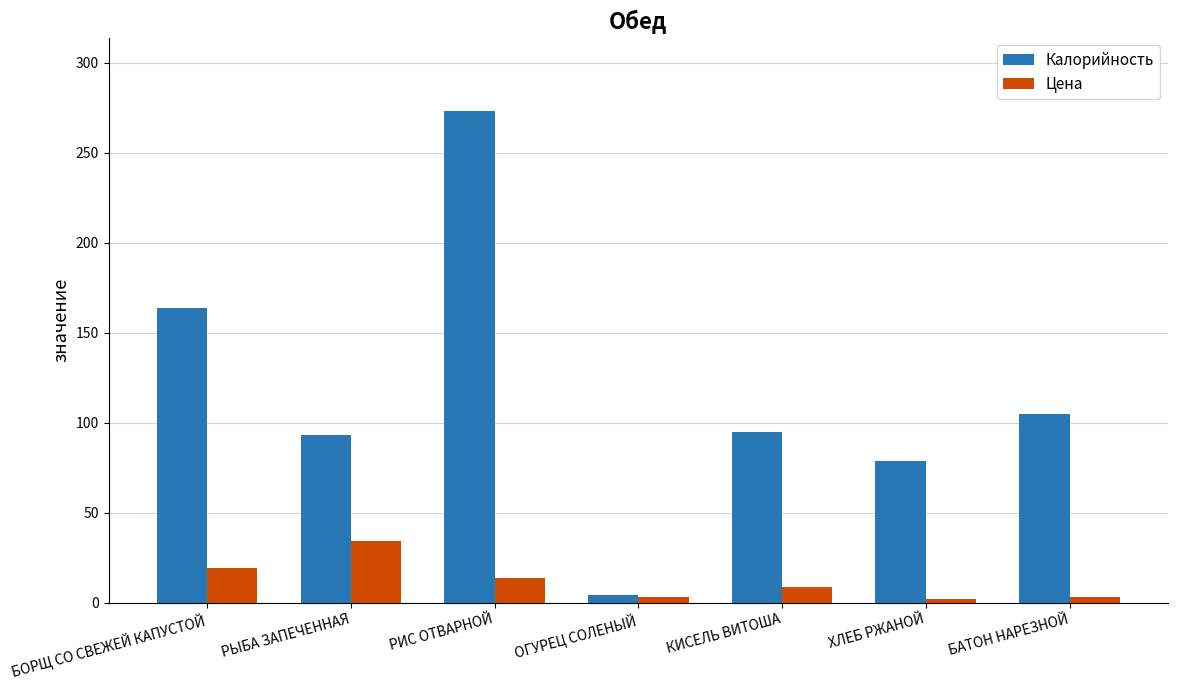

How many bars are there in each group?

2